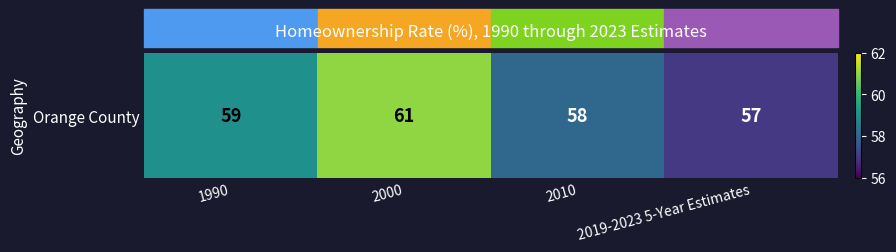

Reading left to right, what are all the values shown in this chart?

1990=59	2000=61	2010=58	2019-2023 5-Year Estimates=57